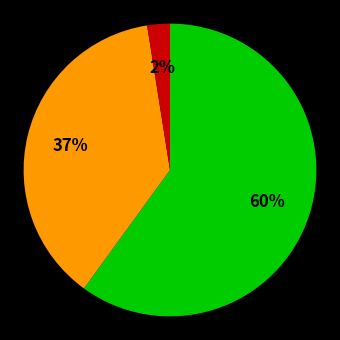

Count the number of slices in the pie.

3